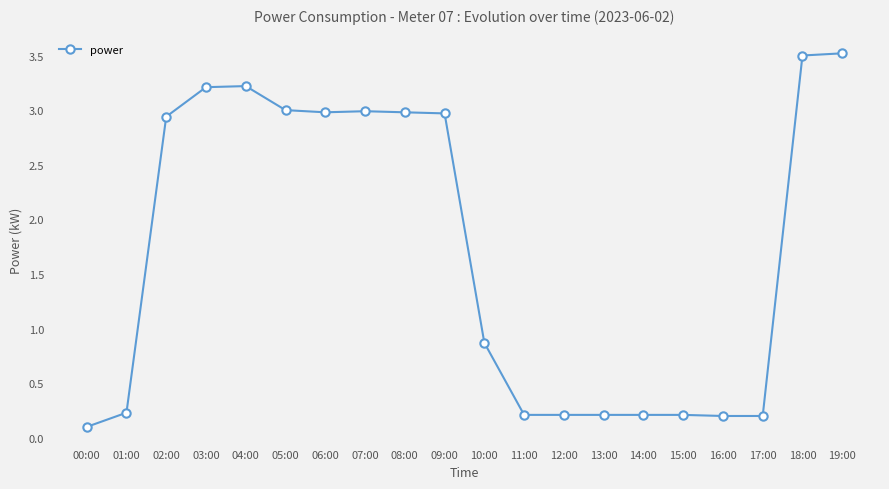

What is the label of the 15th point from the right?

05:00